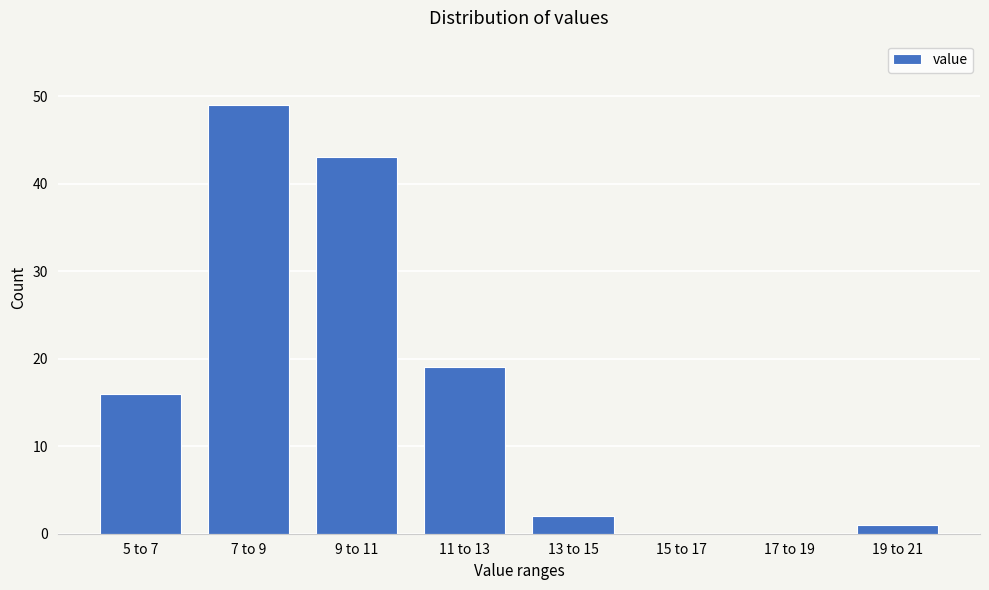

Reading left to right, what are all the values shown in this chart?

5 to 7=16	7 to 9=49	9 to 11=43	11 to 13=19	13 to 15=2	15 to 17=0	17 to 19=0	19 to 21=1